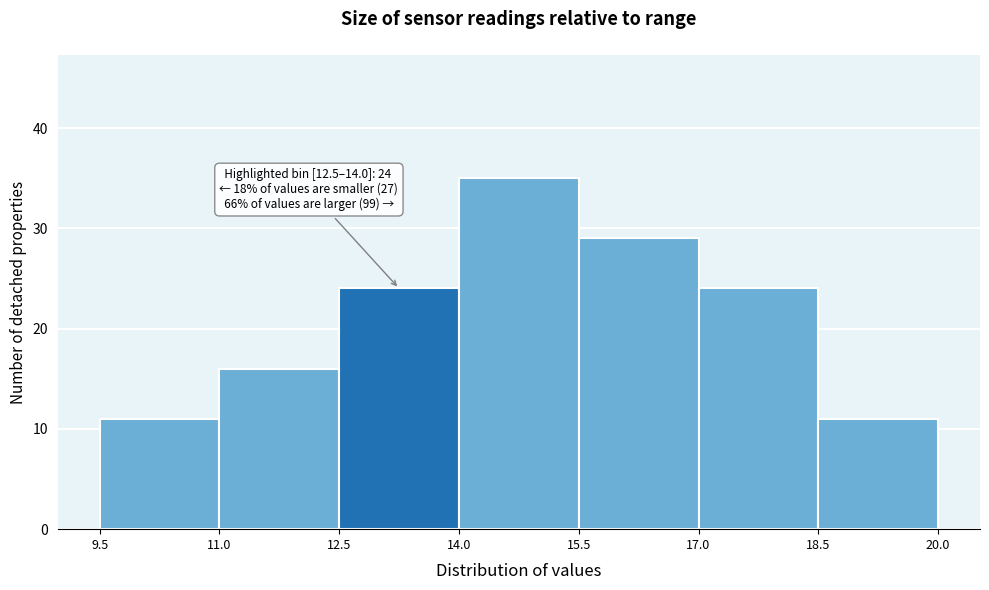

Over which range of the x-axis is the bar tallest?

14.0 to 15.5